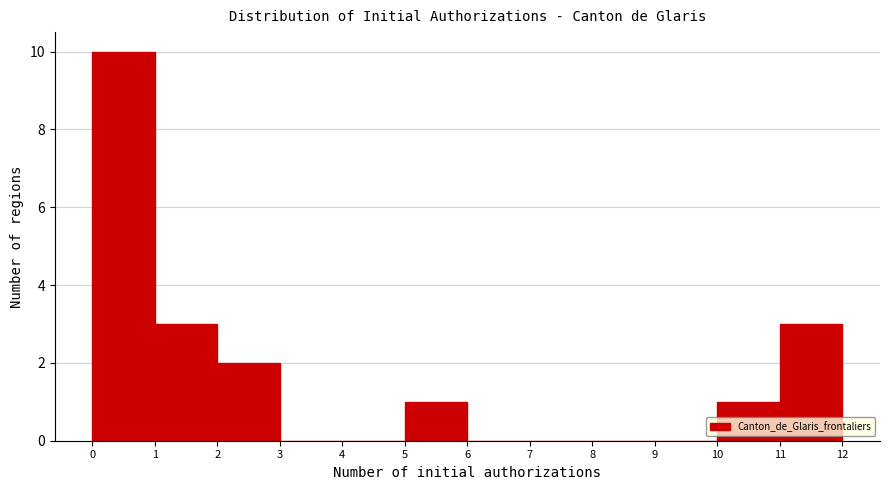

How tall is the bar that spans 1 to 2 on the x-axis? The values are not printed on the chart, so give them approximately, as read against the axis.

3